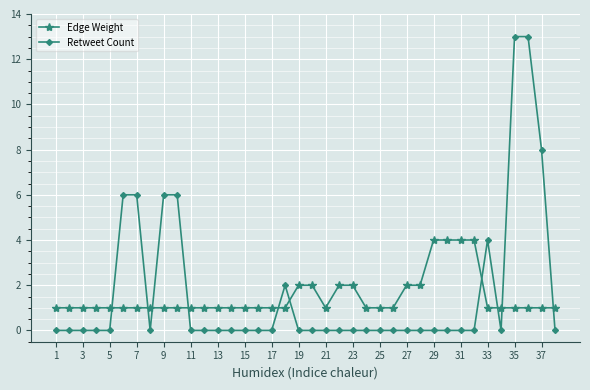

What is the difference between the second highest and minimum values in the Edge Weight series?

3